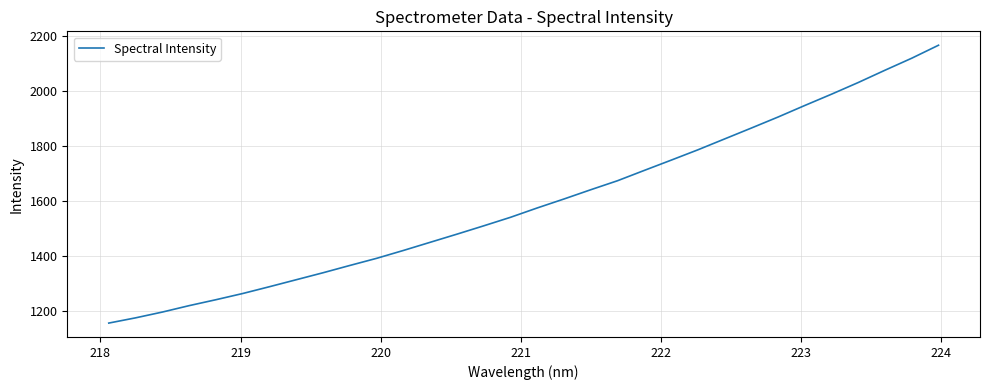

What is the greatest value displayed?

2168.2